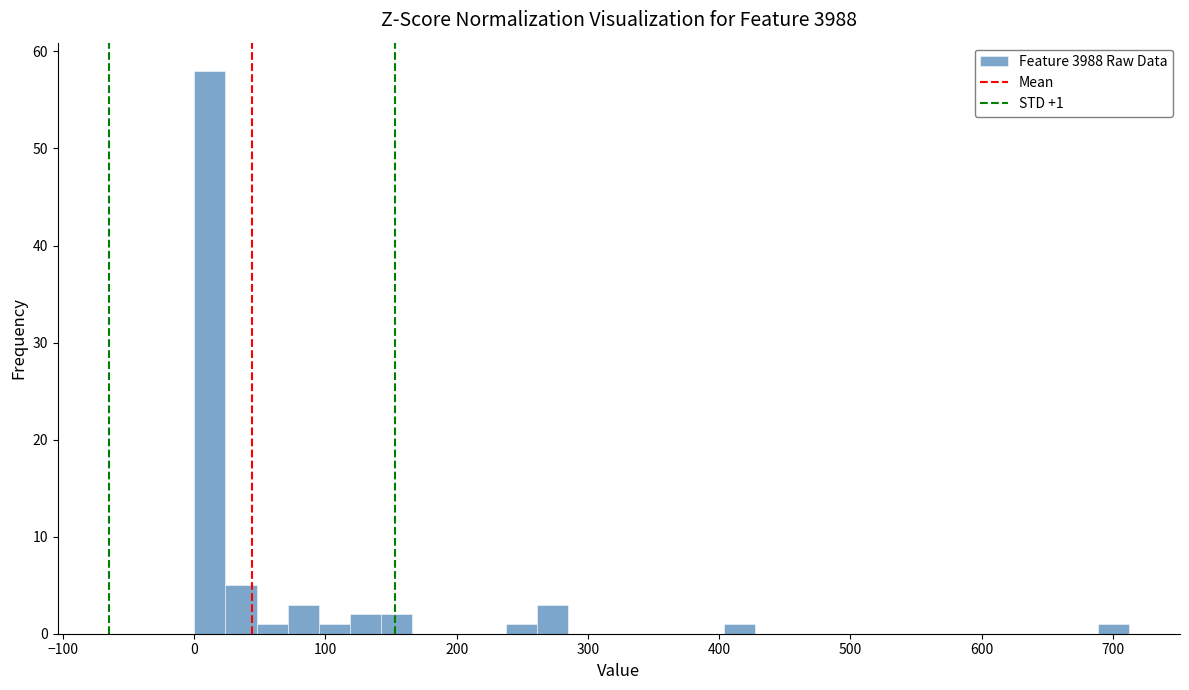

Around what value on the x-axis is the tallest bar? Give the approximate position of its centre, as read against the axis.

10